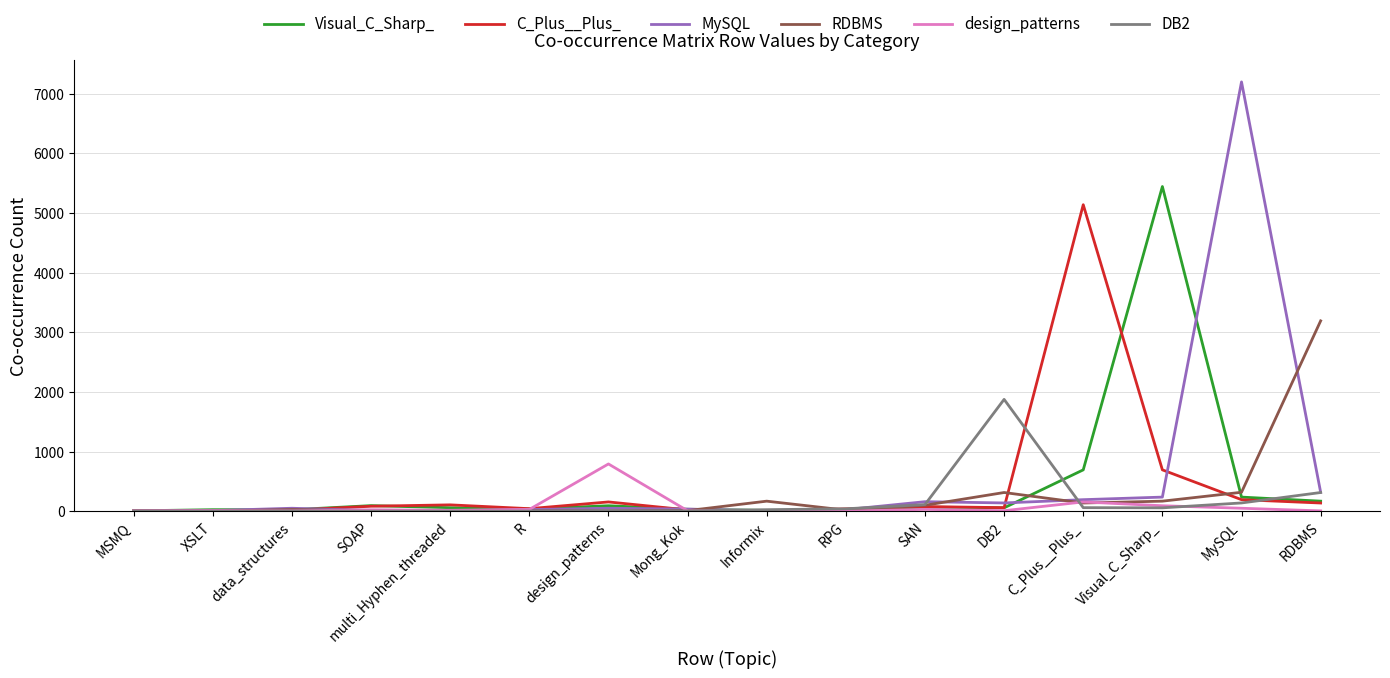

Which category has the highest value across all series?

MySQL